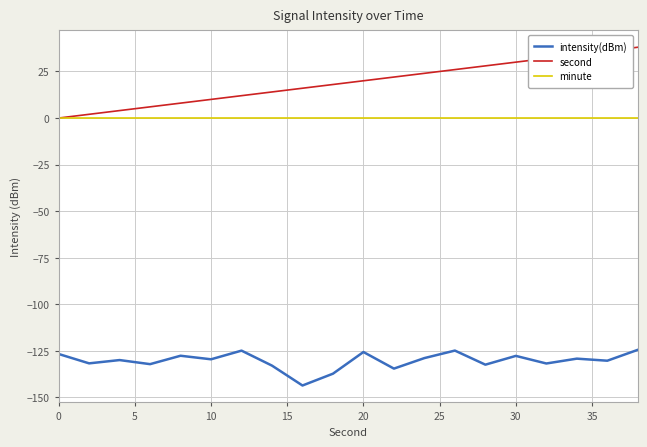

True or false: intensity(dBm) and minute cross at least once.

False